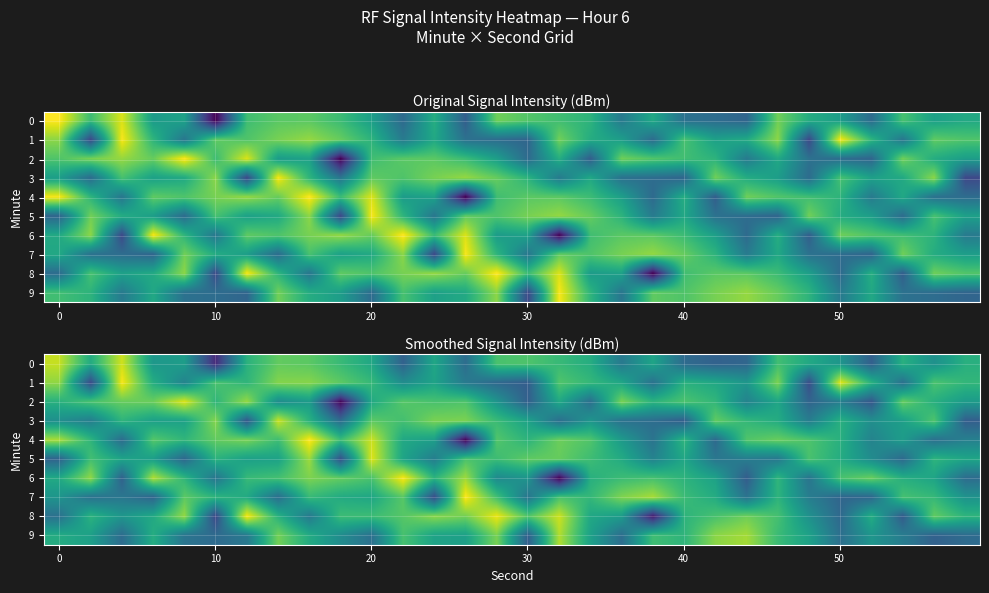

How many values in the row_9 series exceed -132?

13